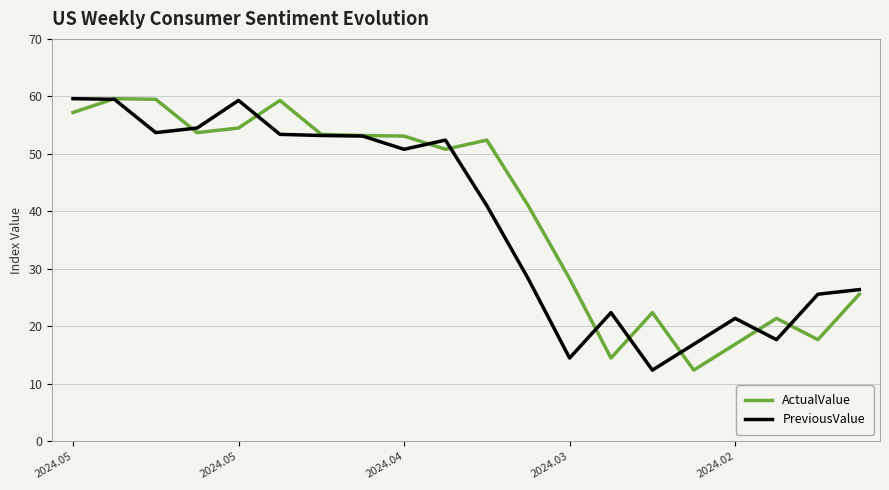

What is the greatest value displayed?

59.6